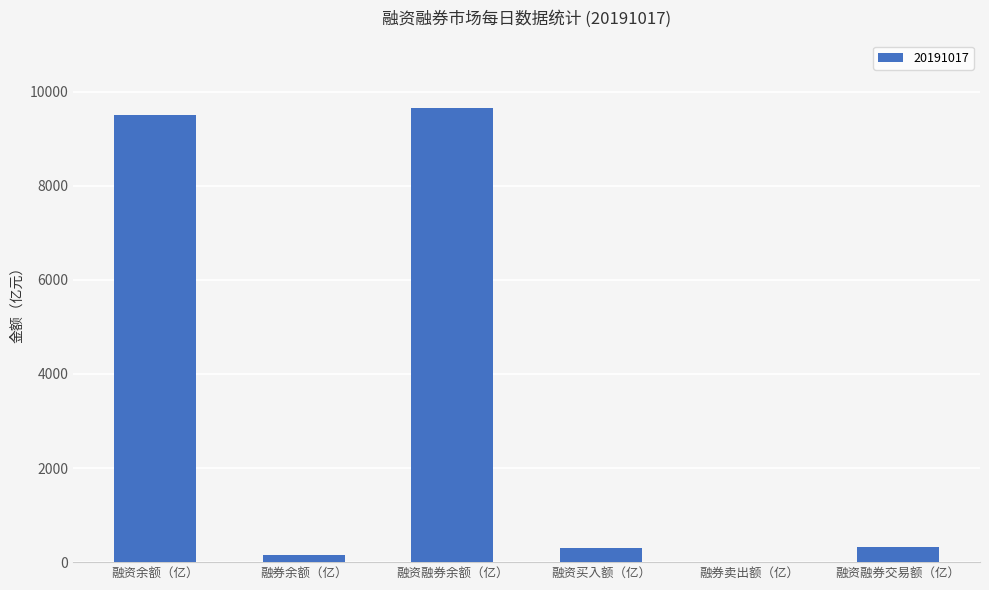

True or false: the data shows 9647.0 at 融资融券余额（亿）.

True